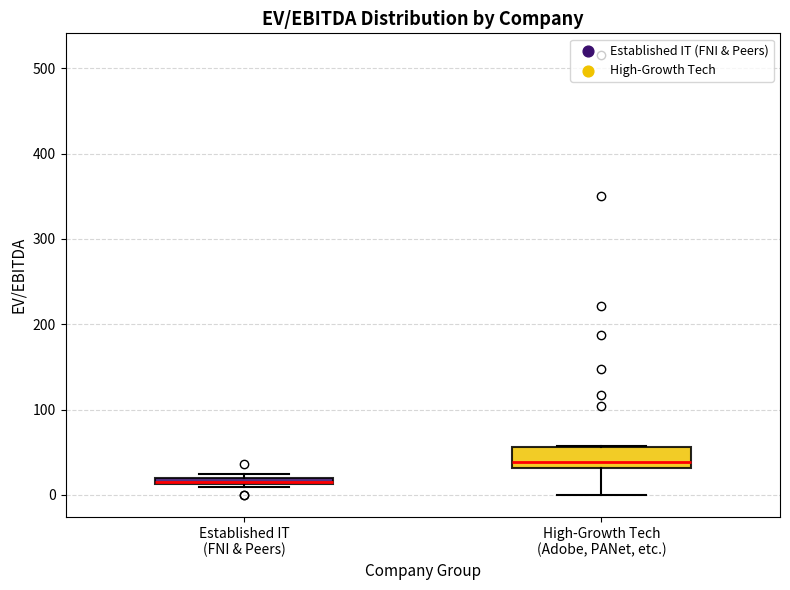

Which box's median line is the highest?

High-Growth Tech (Adobe, PANet, etc.)